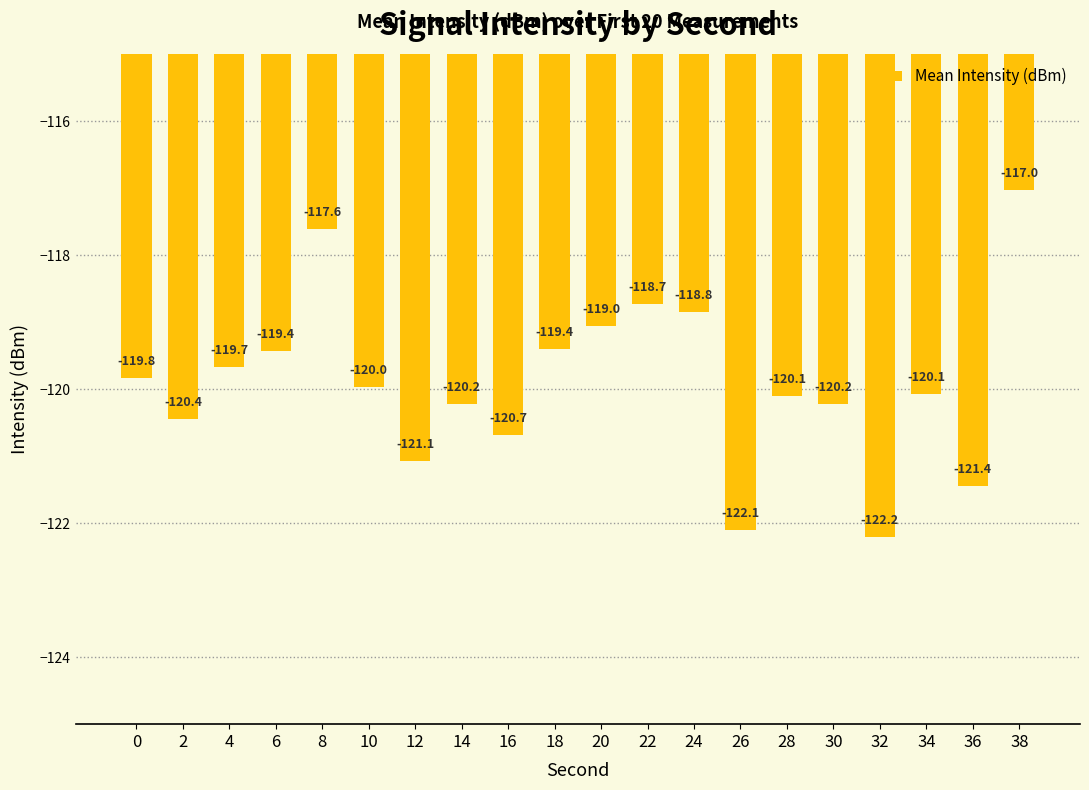

How many bars are there in total?

20